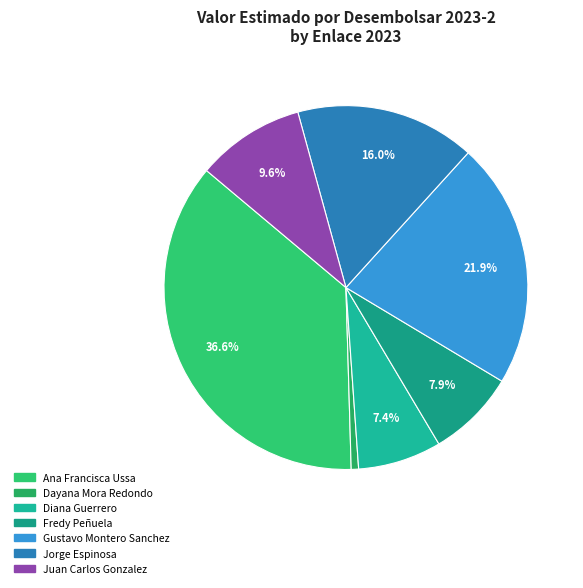

What is the largest slice in the pie chart?

Ana Francisca Ussa